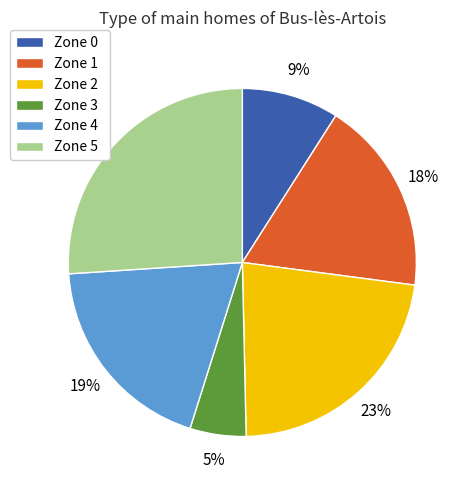

What percentage is the Zone 0 slice, to the nearest percent?

9%